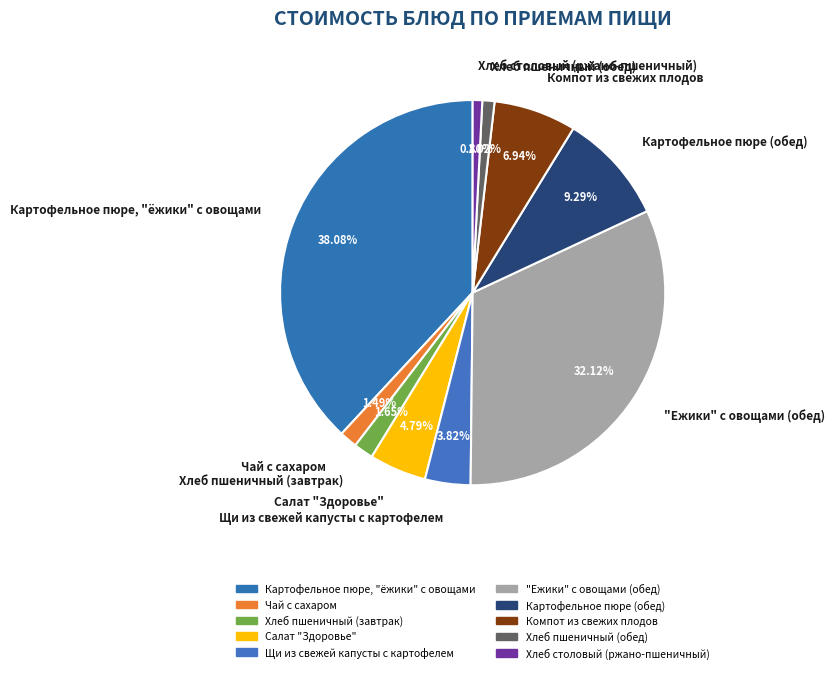

How many segments does this pie chart have?

10